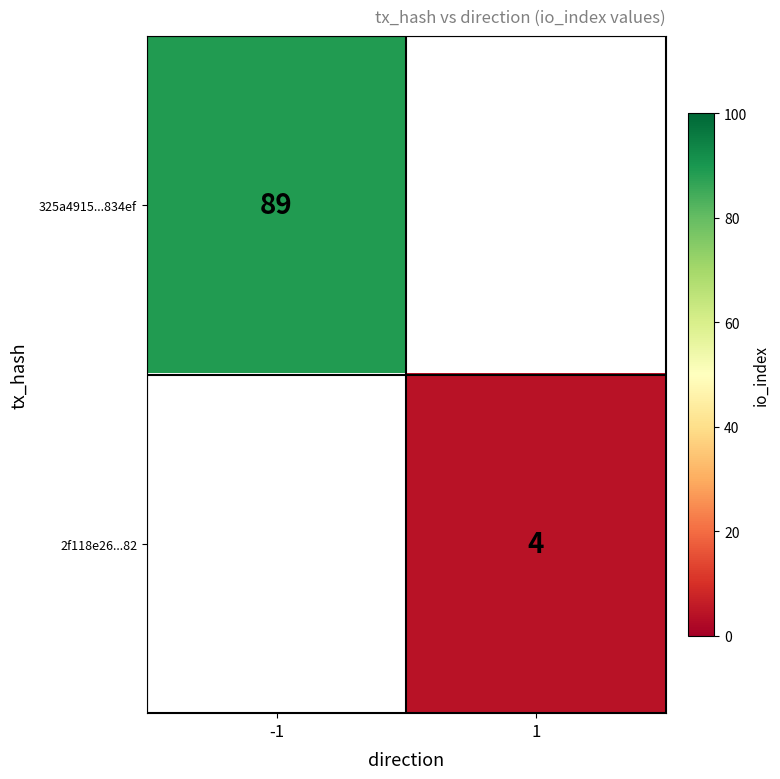

The 325a4915...834ef series shows 89 at -1. True or false?

True